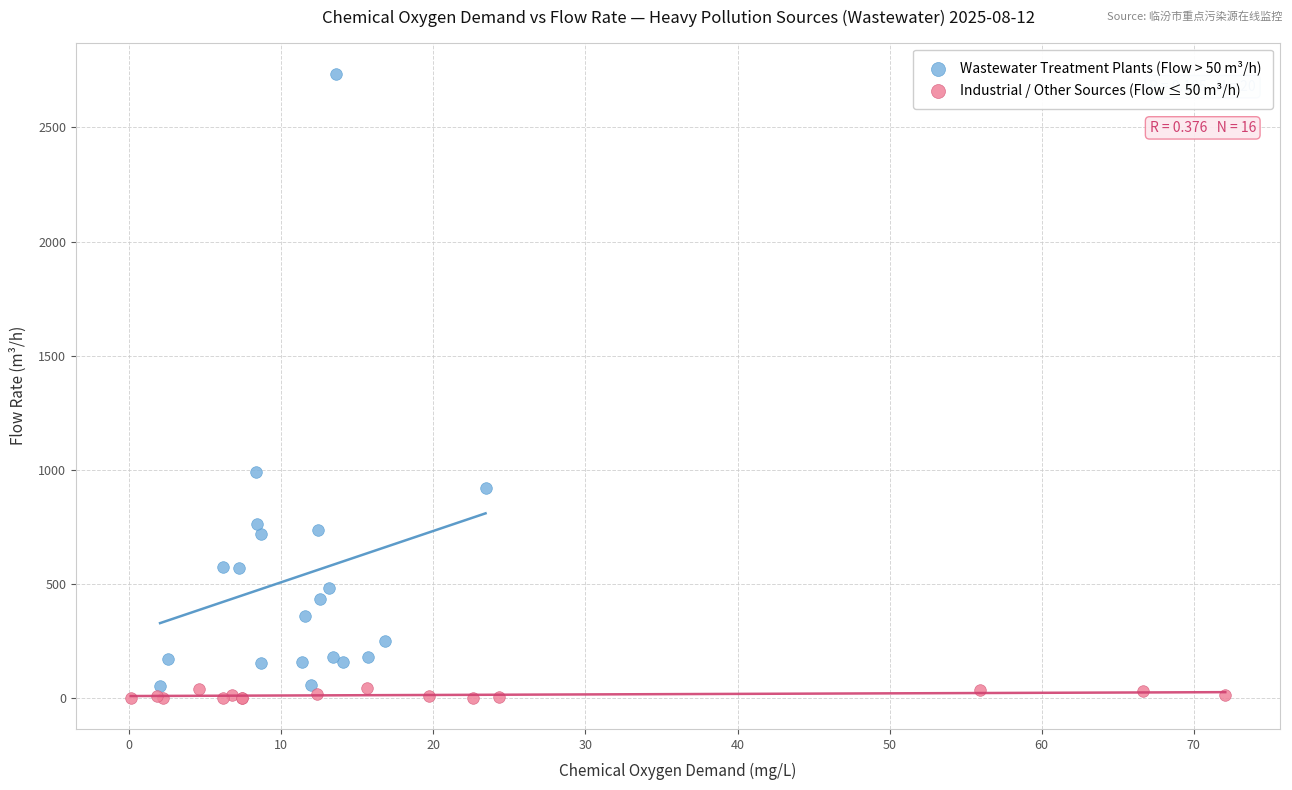

Which series reaches the maximum Y coordinate?

Wastewater Treatment Plants (Flow > 50 m³/h)